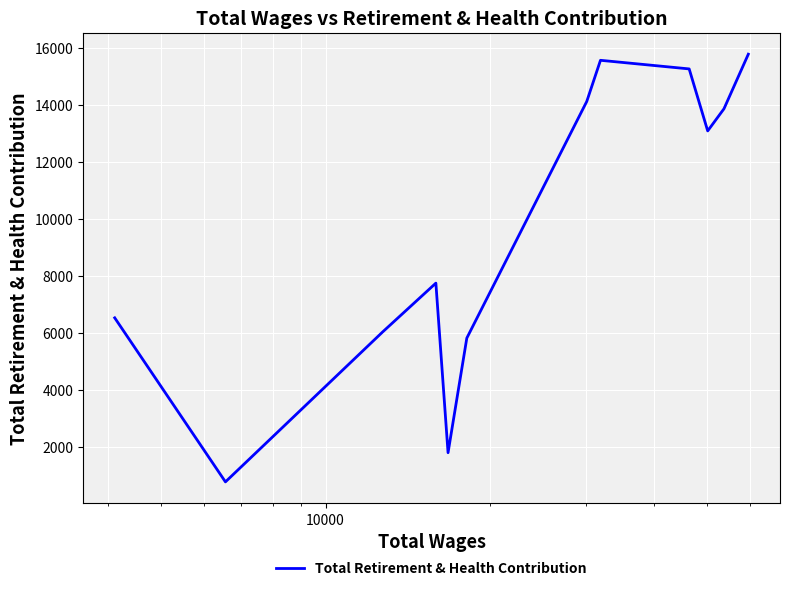

What is the difference between the second highest and minimum values?

14782